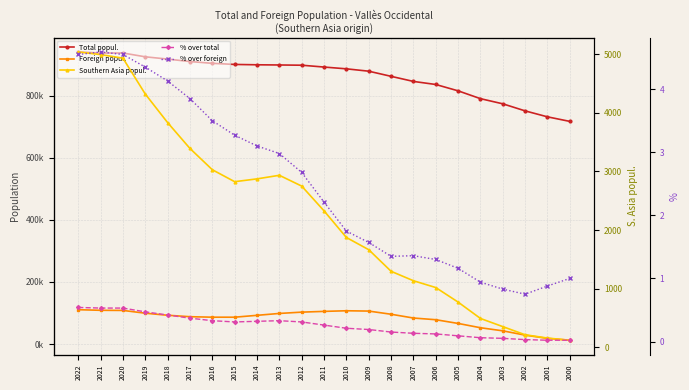

Reading left to right, extract all data points from this chart.

Total popul.: 940881.0	937422.0	937508.0	925237.0	917905.0	910031.0	904240.0	900661.0	899532.0	898921.0	898173.0	892260.0	886530.0	878893.0	862368.0	845942.0	836077.0	815628.0	790432.0	773800.0	751049.0	731844.0	717181.0
Foreign popul.: 110621.0	108678.0	108265.0	99345.0	92714.0	88079.0	86483.0	86439.0	92497.0	98547.0	102762.0	105180.0	107203.0	106183.0	95976.0	83790.0	78346.0	66358.0	52507.0	42543.0	28625.0	18143.0	12242.0
Southern Asia popul.: 5035.0	4990.0	4929.0	4318.0	3831.0	3390.0	3028.0	2824.0	2872.0	2933.0	2749.0	2327.0	1873.0	1665.0	1297.0	1136.0	1020.0	772.0	493.0	354.0	215.0	159.0	122.0
% over total: 0.5	0.5	0.5	0.5	0.4	0.4	0.3	0.3	0.3	0.3	0.3	0.3	0.2	0.2	0.1	0.1	0.1	0.1	0.1	0.1	0.0	0.0	0.0
% over foreign: 4.5	4.6	4.5	4.3	4.1	3.9	3.5	3.3	3.1	3.0	2.7	2.2	1.8	1.6	1.4	1.4	1.3	1.2	0.9	0.8	0.8	0.9	1.0